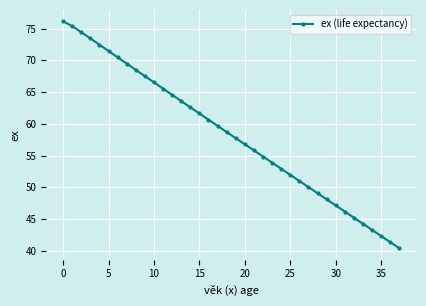

What is the sum of all values?

2215.0